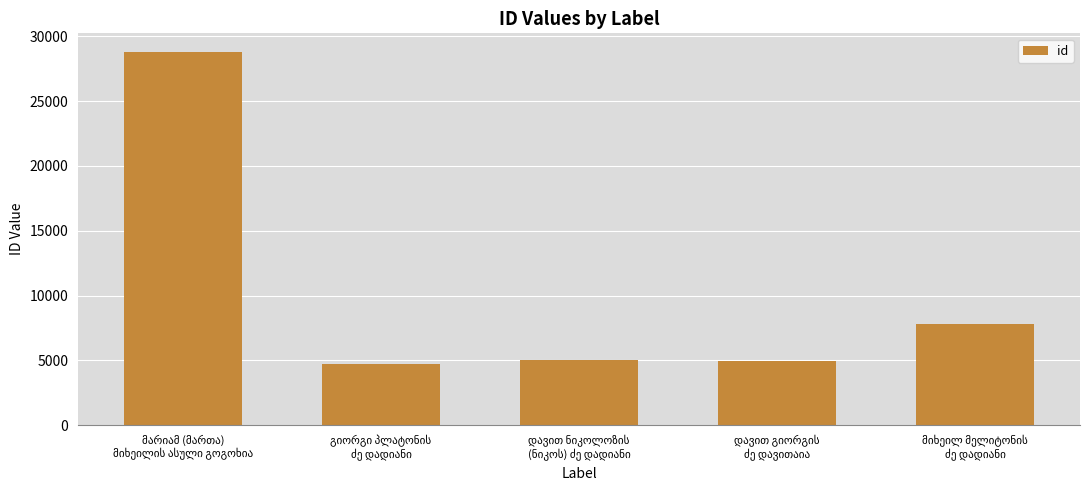

What is the difference between the maximum and minimum values?

24110